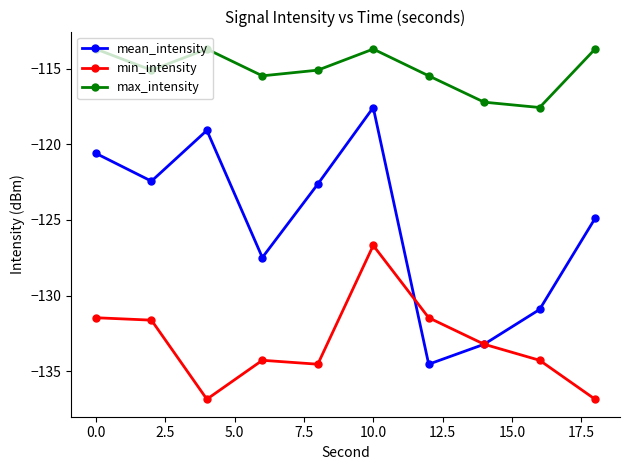

Which series has the largest total across all categories?

max_intensity